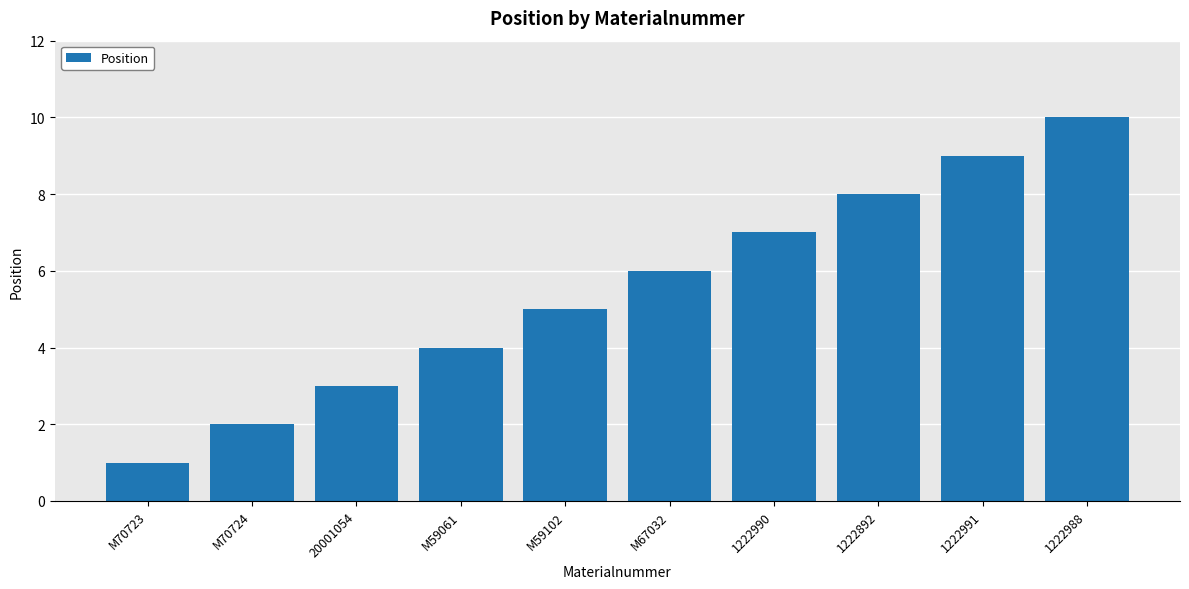

The chart shows a value of 6 at M67032. True or false?

True